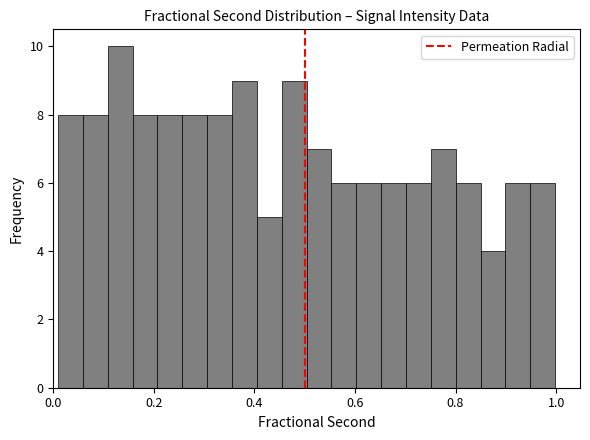

Read against the x-axis, roughly where is the centre of the tallest bar?

0.14